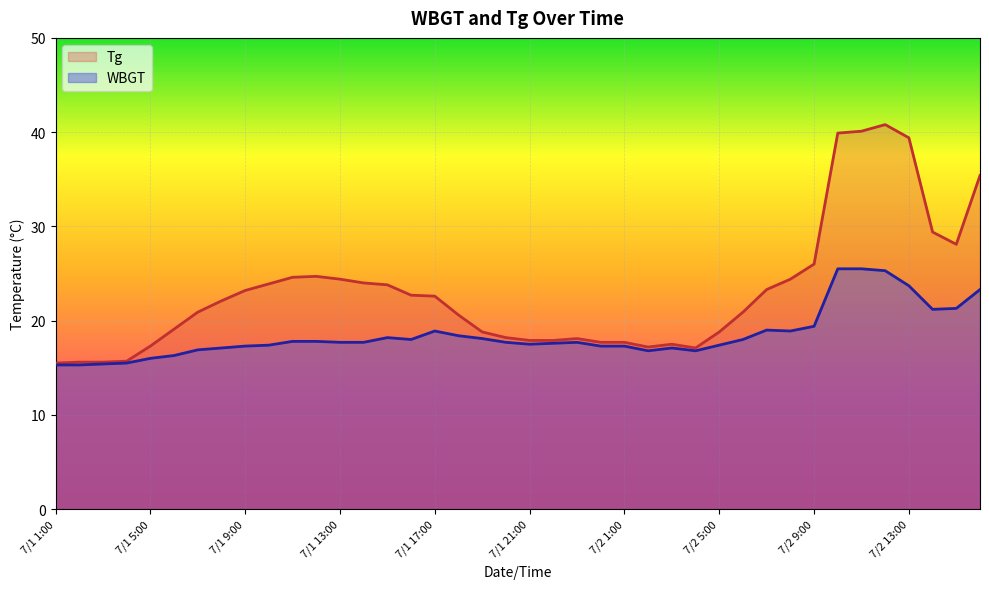

Which category has the highest value in the Tg series?

7/2 12:00